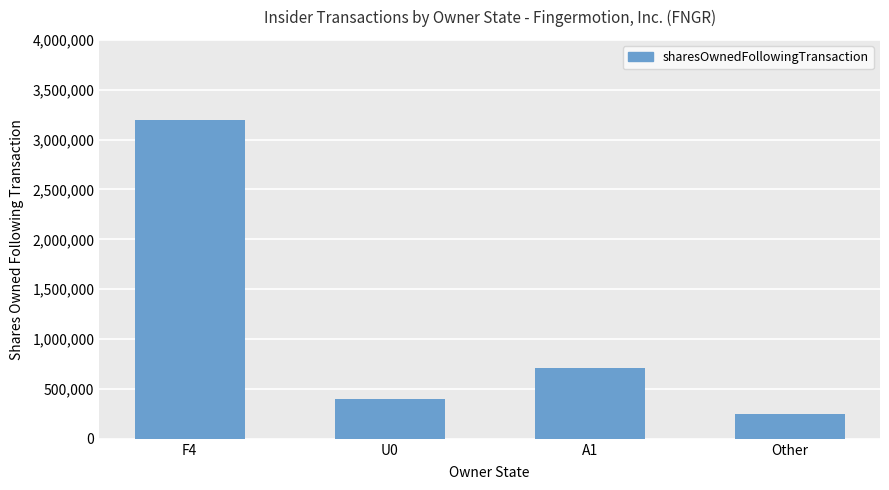

Rank the categories by value from lowest to highest.

Other, U0, A1, F4